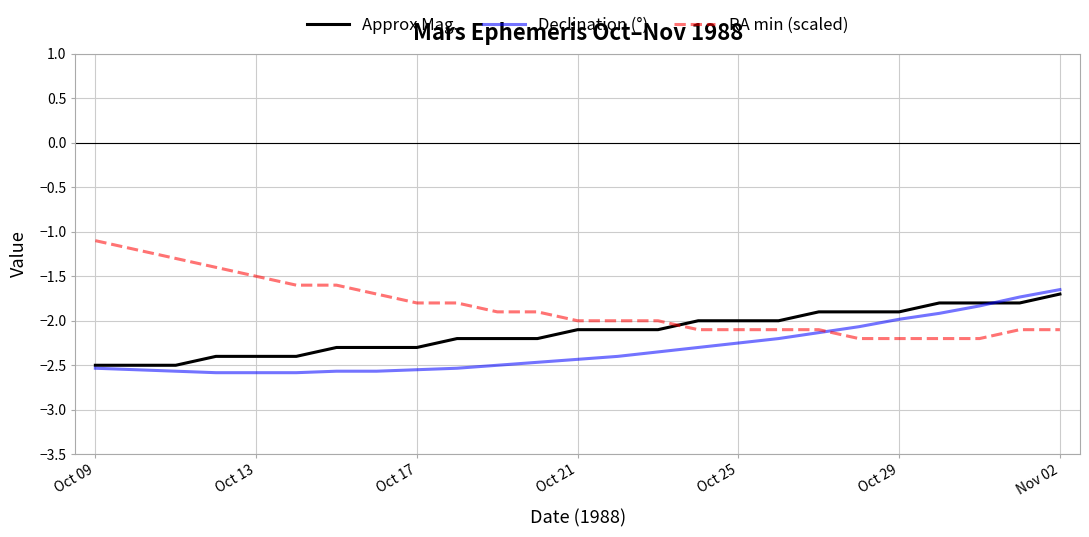

True or false: RA min (scaled) and Approx Mag. intersect in this chart.

True